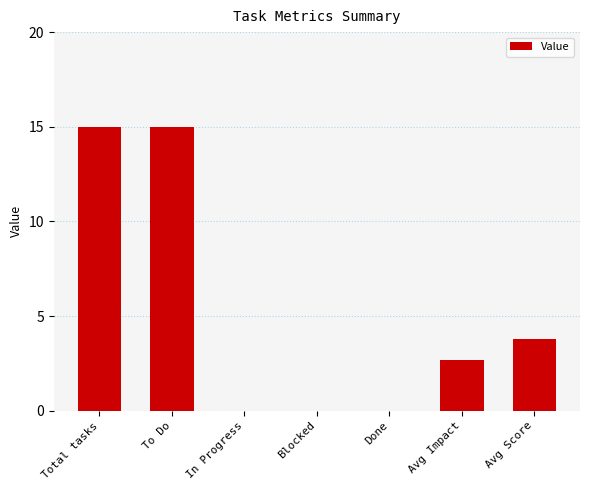

What is the difference between the values at To Do and In Progress?

15.0